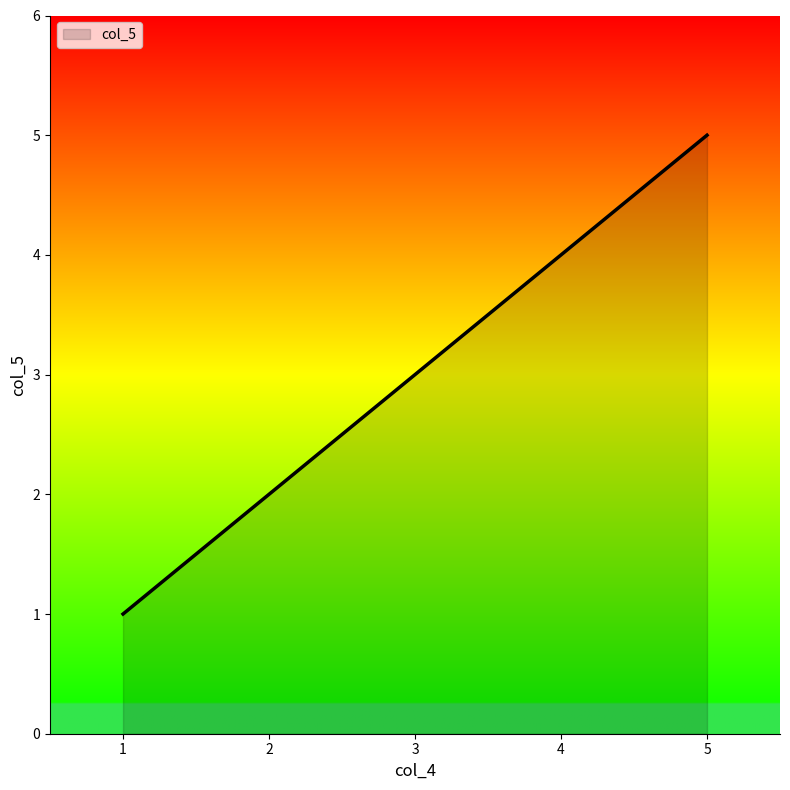

Approximately how many times larger is the value at 1 compared to 2?

0.5